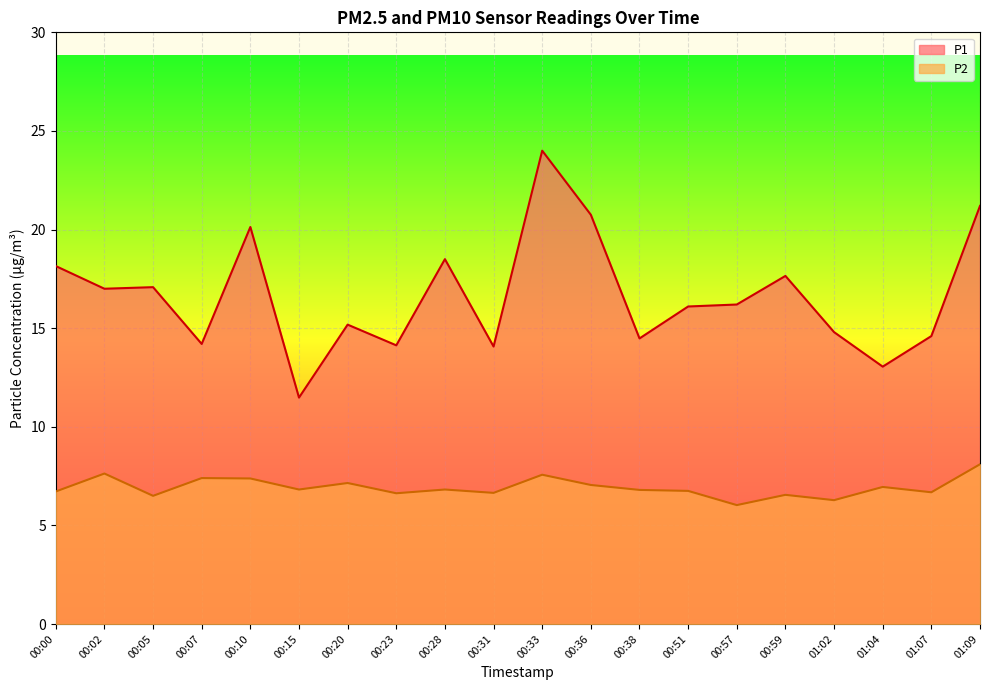

The P1 series shows 17.1 at 00:05. True or false?

True